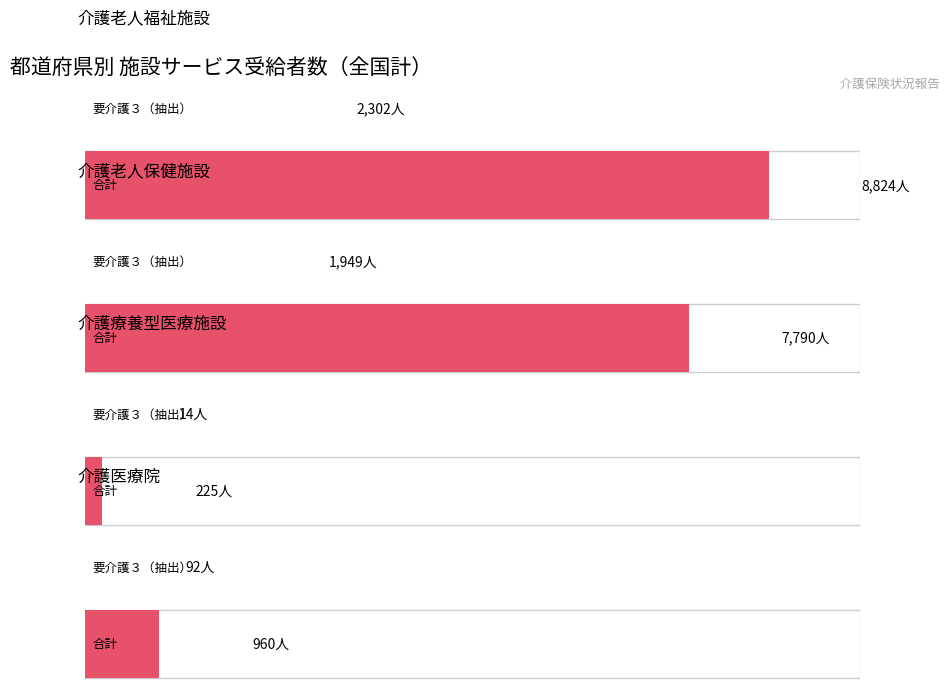

What is the lowest value of the 合計 series?

225